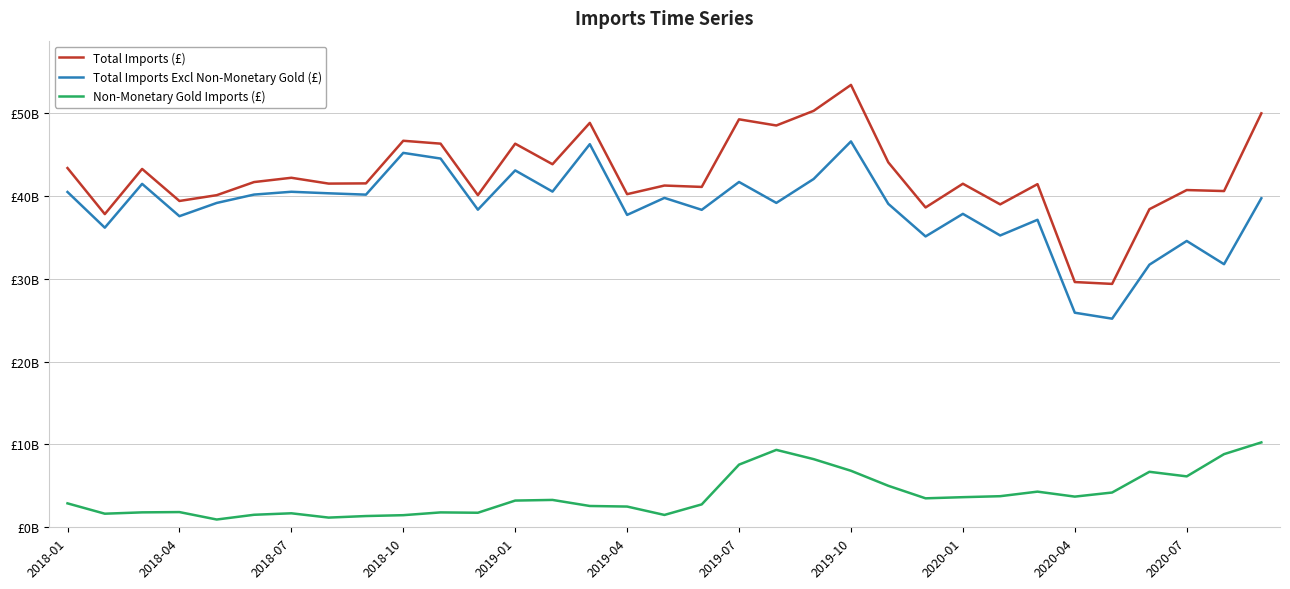

Does the chart have visible grid lines?

Yes